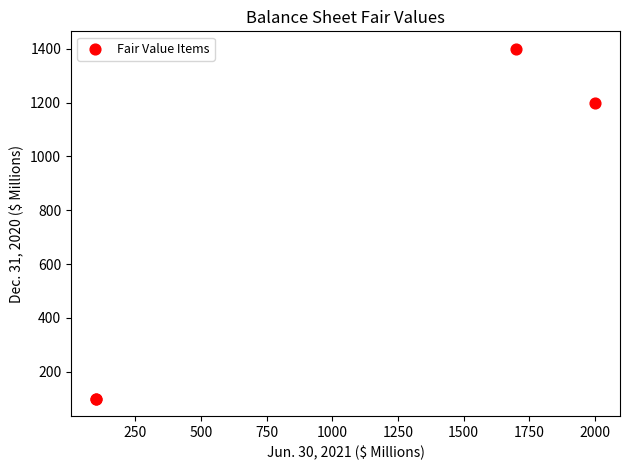

What Y value in the scatter plot is closest to 750?

1200